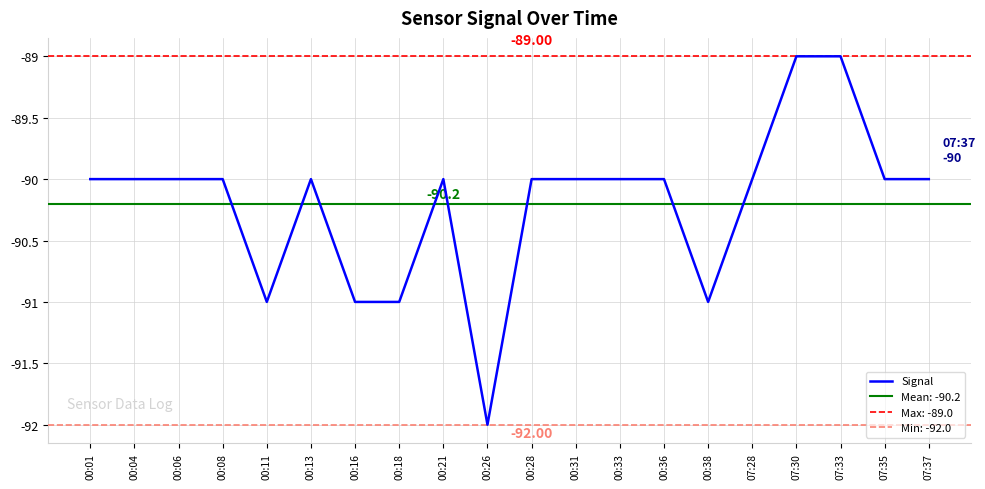

Where is the data nearest to the value -90?

00:01